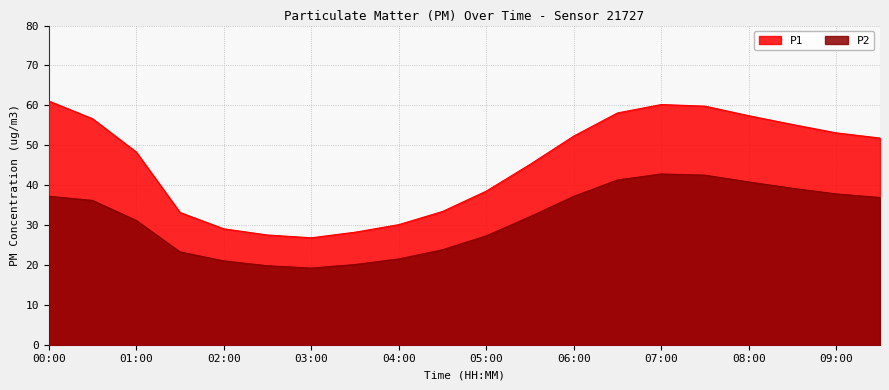

How many series are shown in this chart?

2